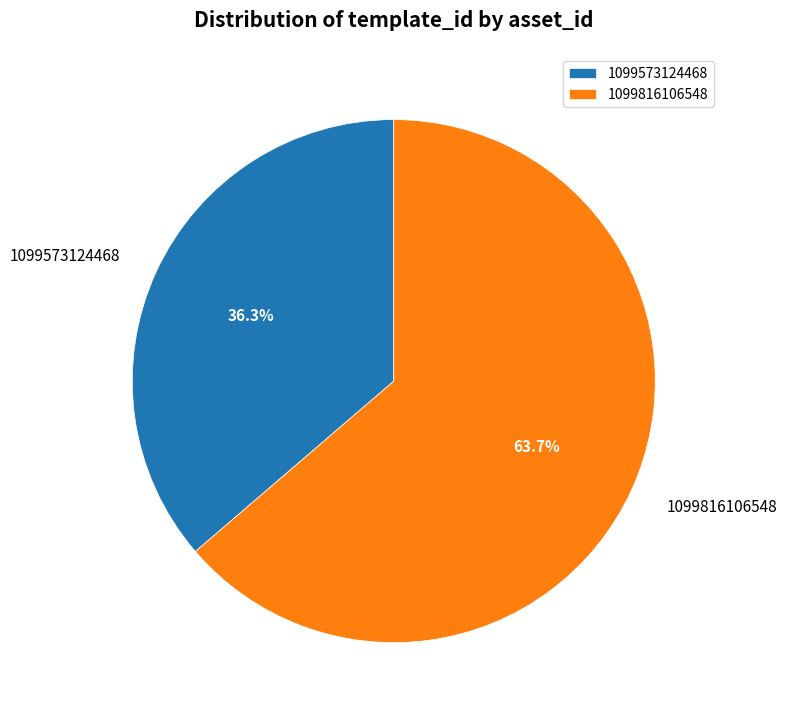

What is the largest slice in the pie chart?

1099816106548